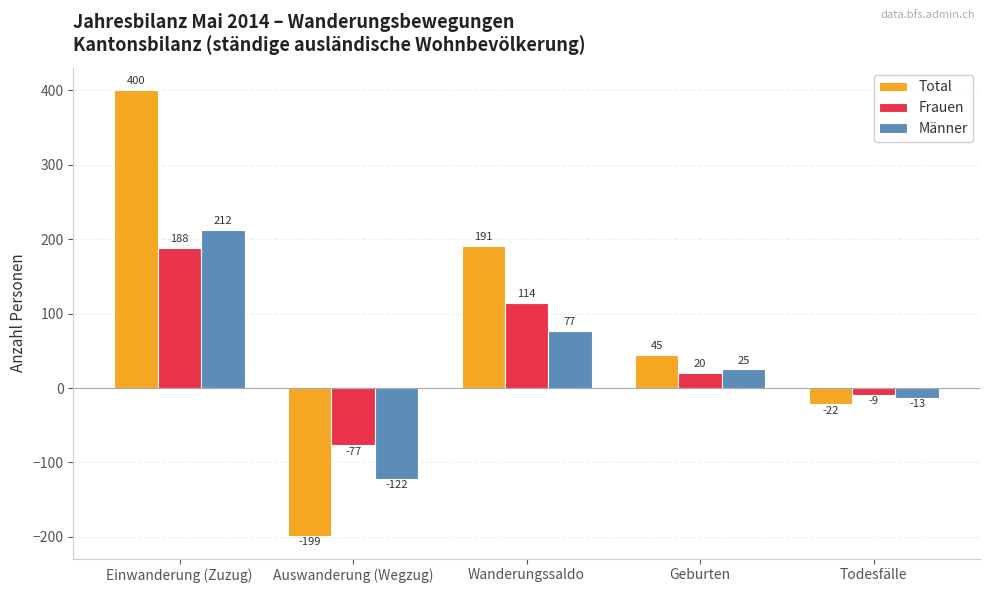

What value does the Männer series have at Todesfälle, to the nearest 10?

-10